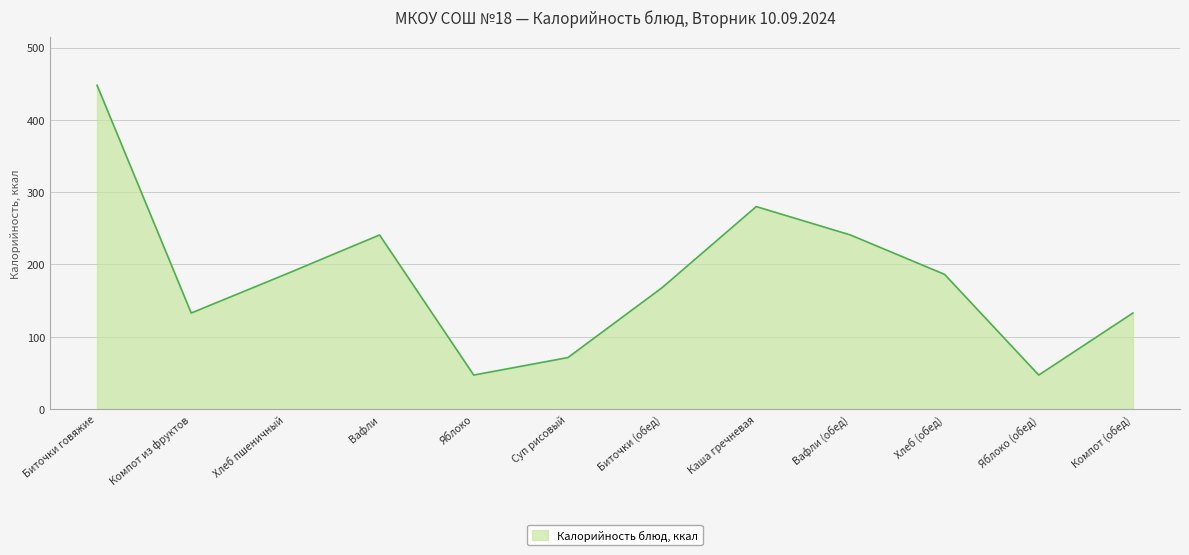

What is the change in value from Хлеб пшеничный to Биточки (обед)?

-18.4